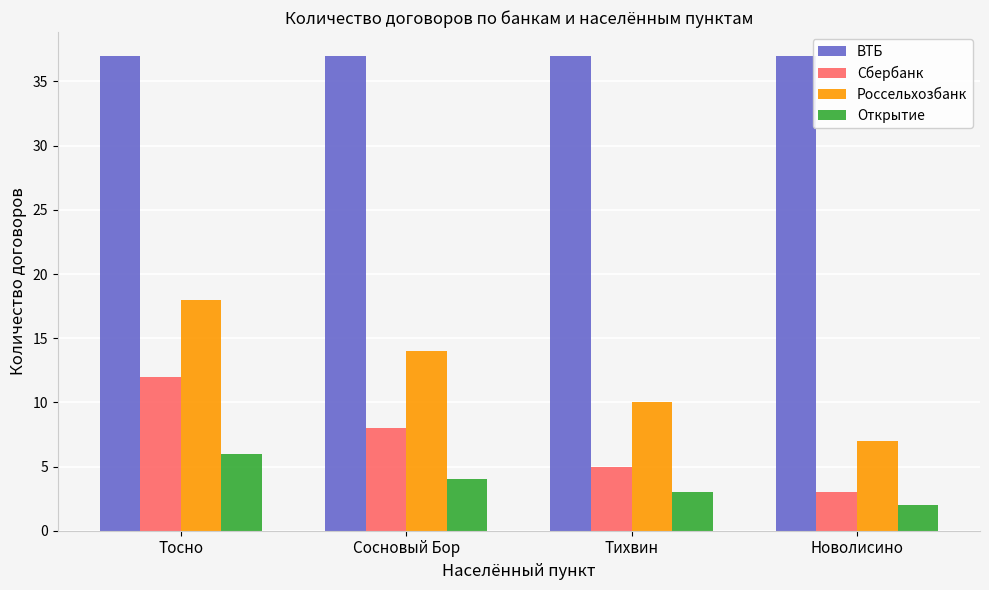

The value of Сбербанк at Новолисино is 1. True or false?

False